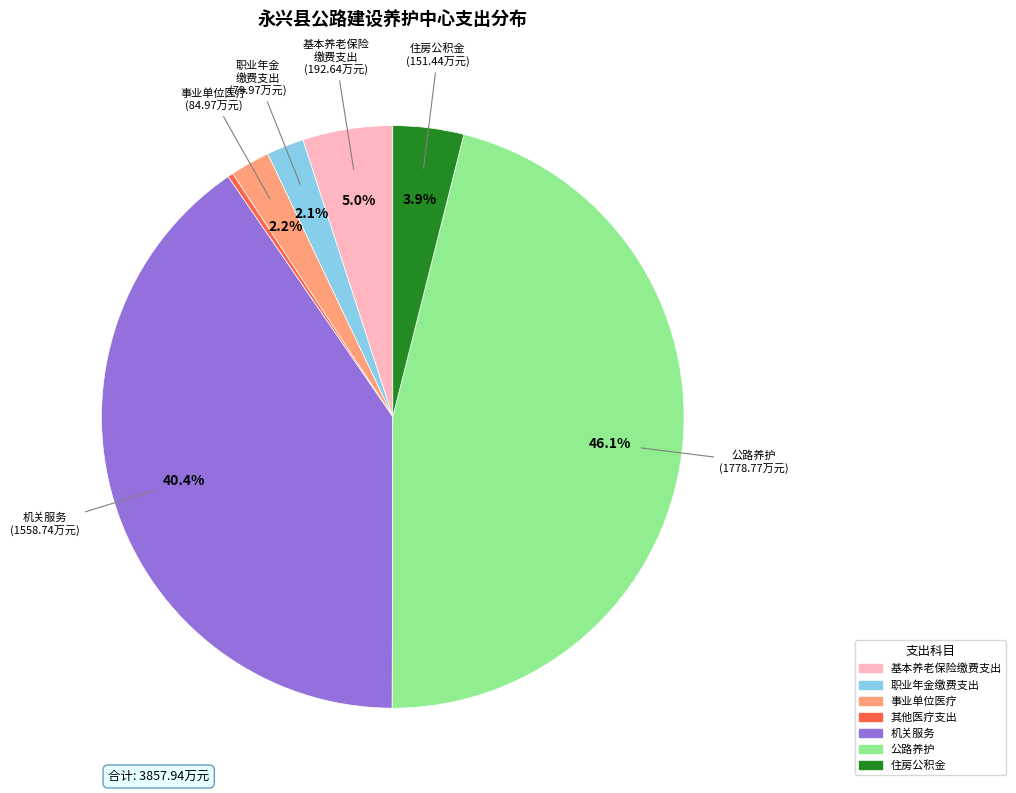

Is the sum of 机关服务 and 公路养护 greater than half?

Yes